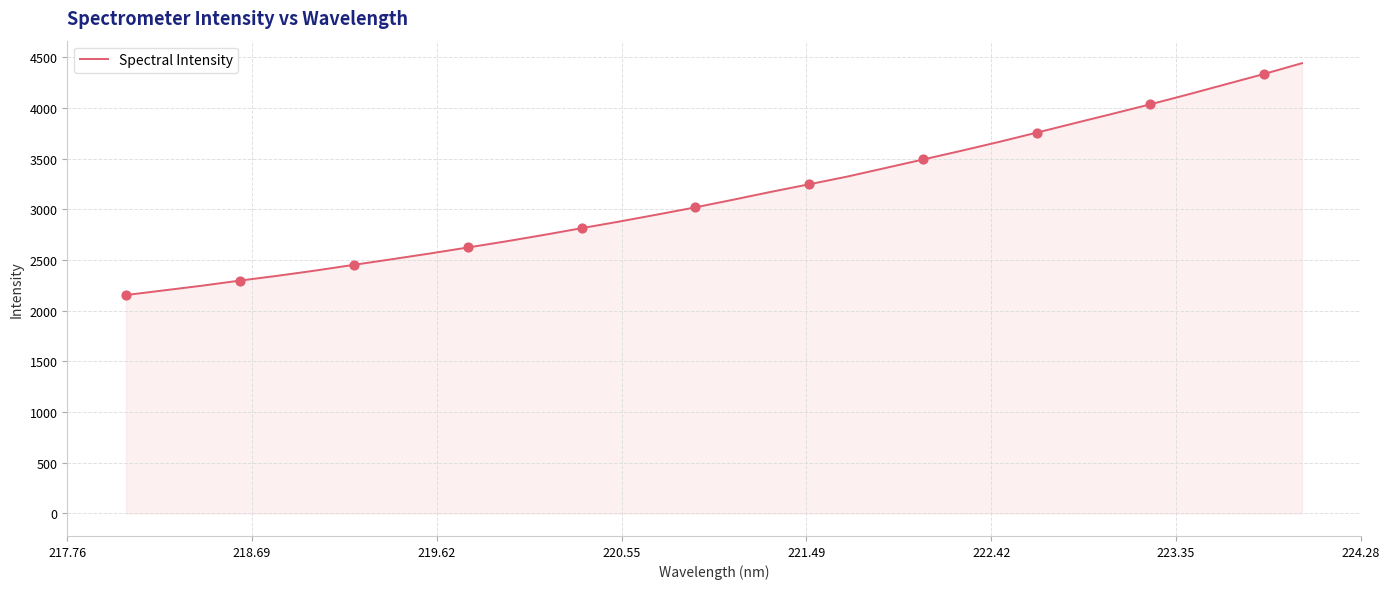

What is the difference between the maximum and minimum values?

2286.1